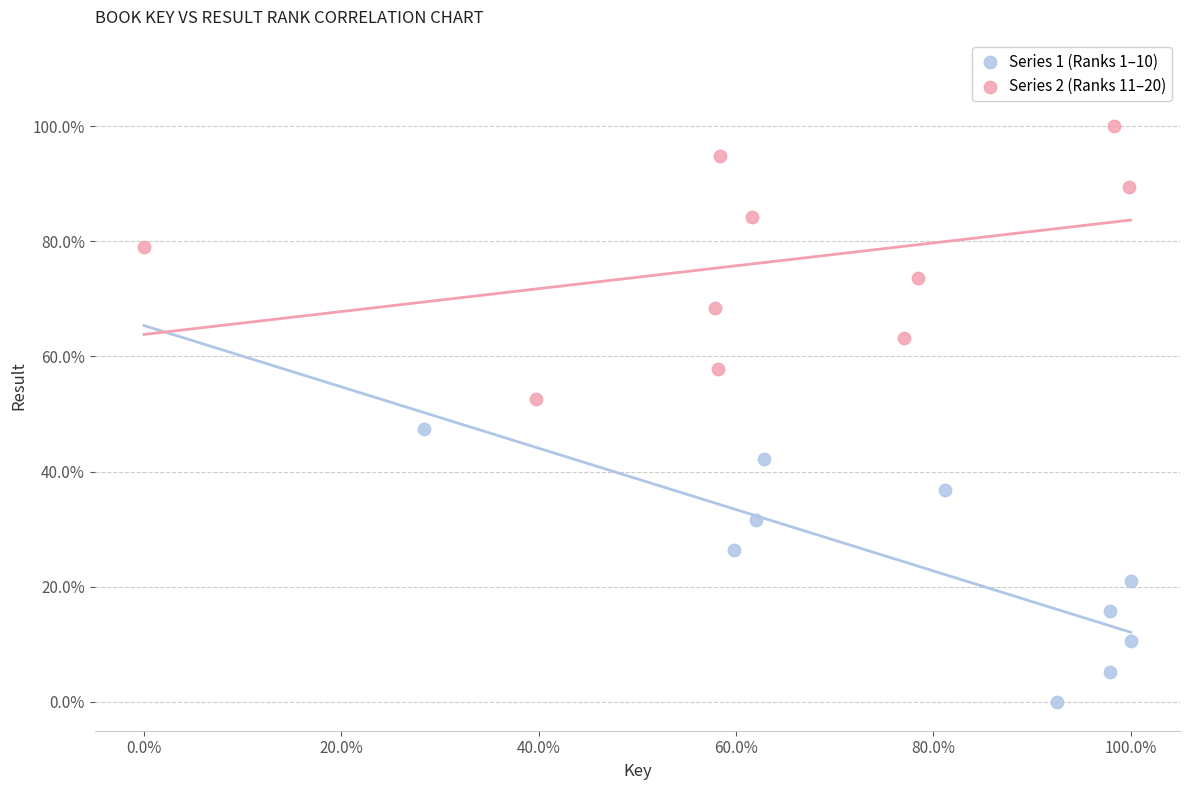

What are all the series names shown in the legend?

Series 1 (Ranks 1–10), Series 2 (Ranks 11–20)